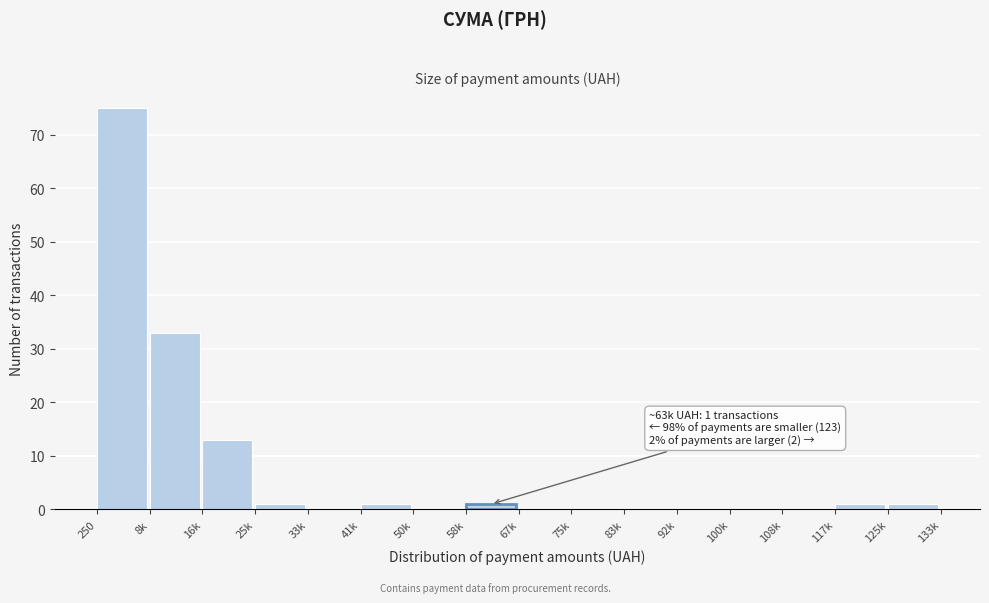

Reading left to right, list all the values displayed in this chart.

250=75	8k=33	16k=13	25k=1	33k=0	41k=1	50k=0	58k=1	67k=0	75k=0	83k=0	92k=0	100k=0	108k=0	117k=1	125k=1